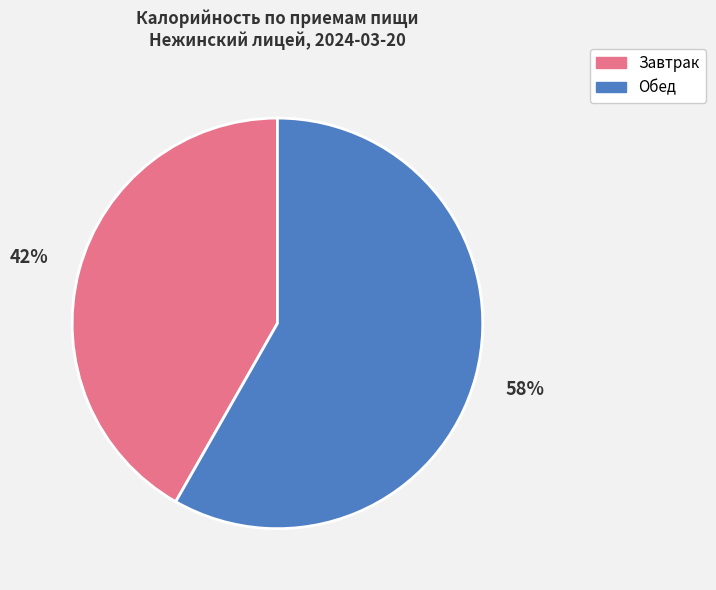

Is there a majority slice in this chart?

Yes